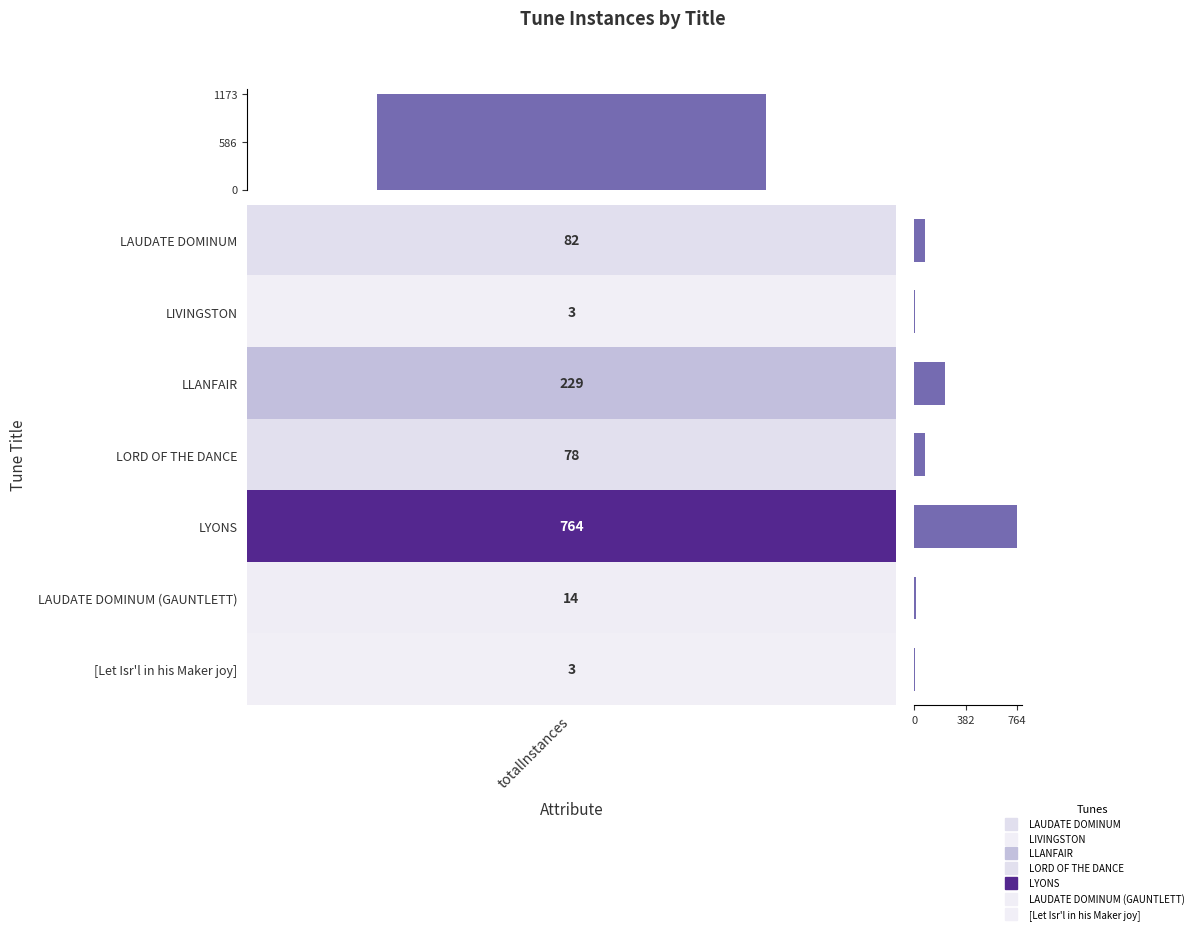

Is it true that the value at LYONS is 339?

False